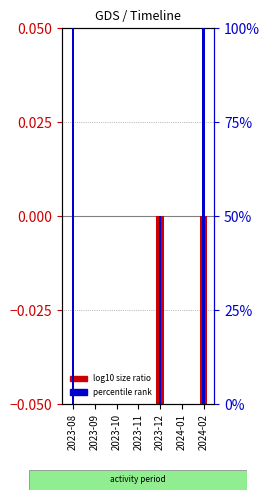

What is the label of the 6th bar from the left?

2024-01